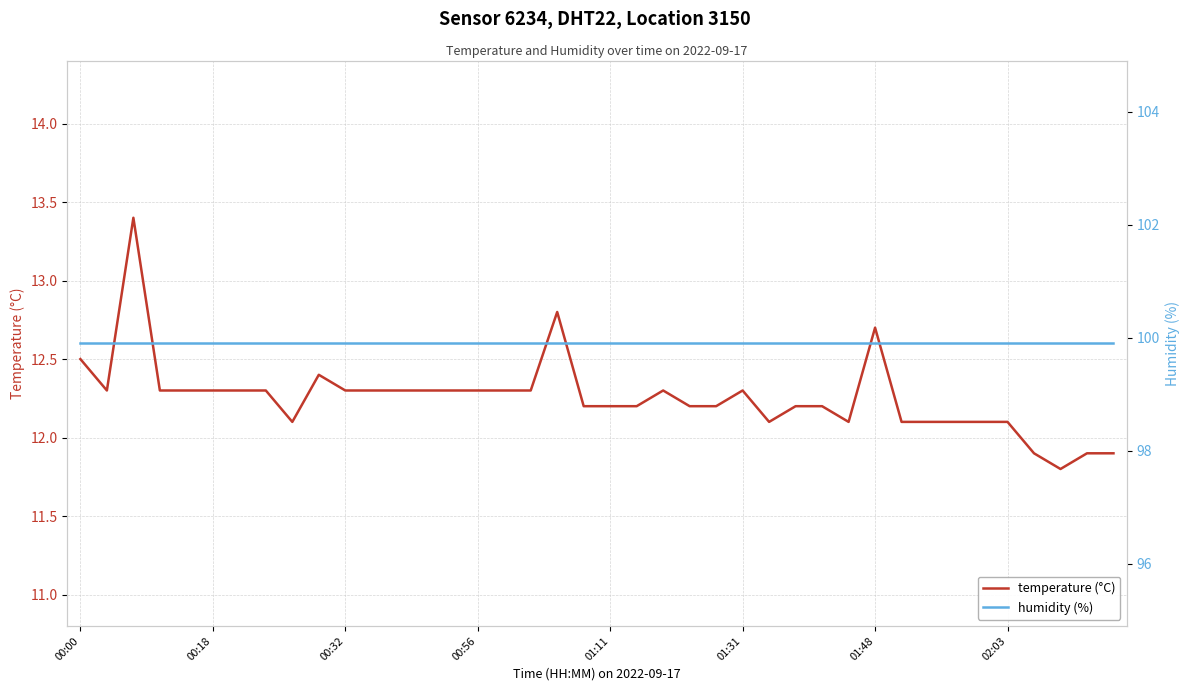

Which series has the widest spread of values?

temperature (°C)